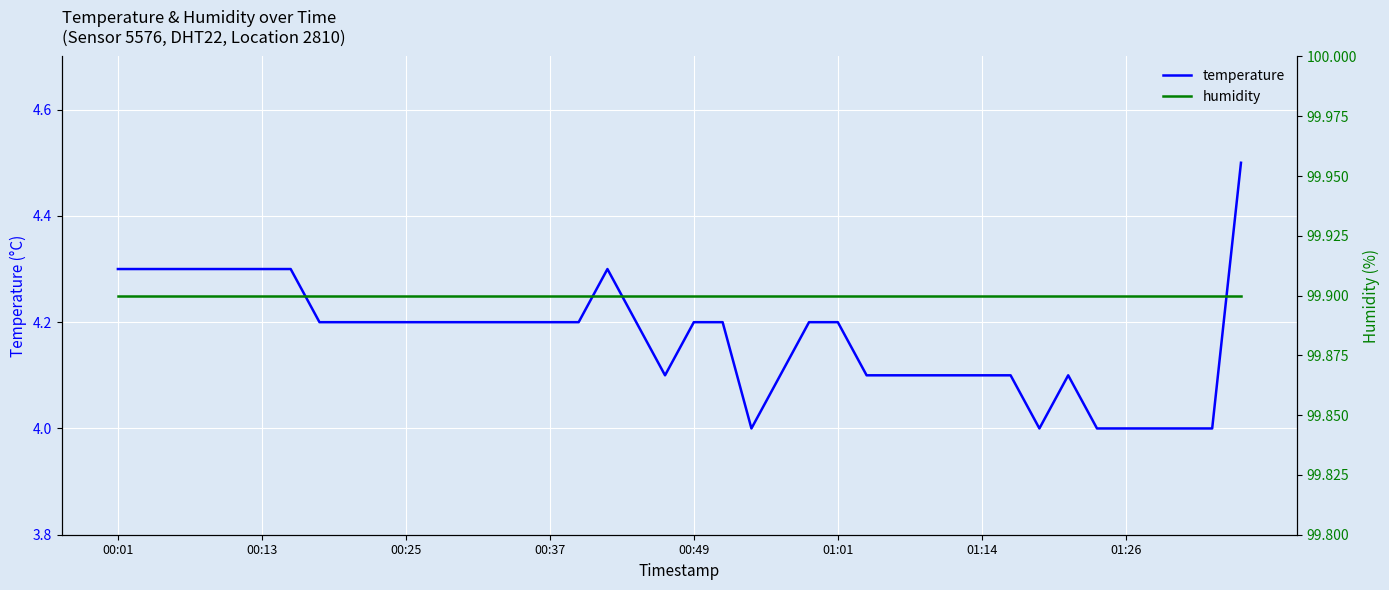

What position from the left is 36?

37